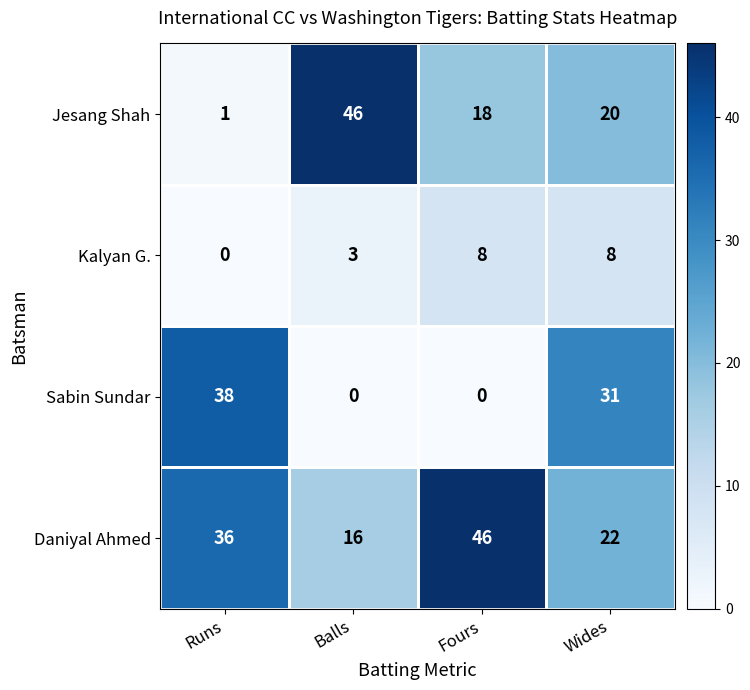

What is the total value across all series at Balls?

65